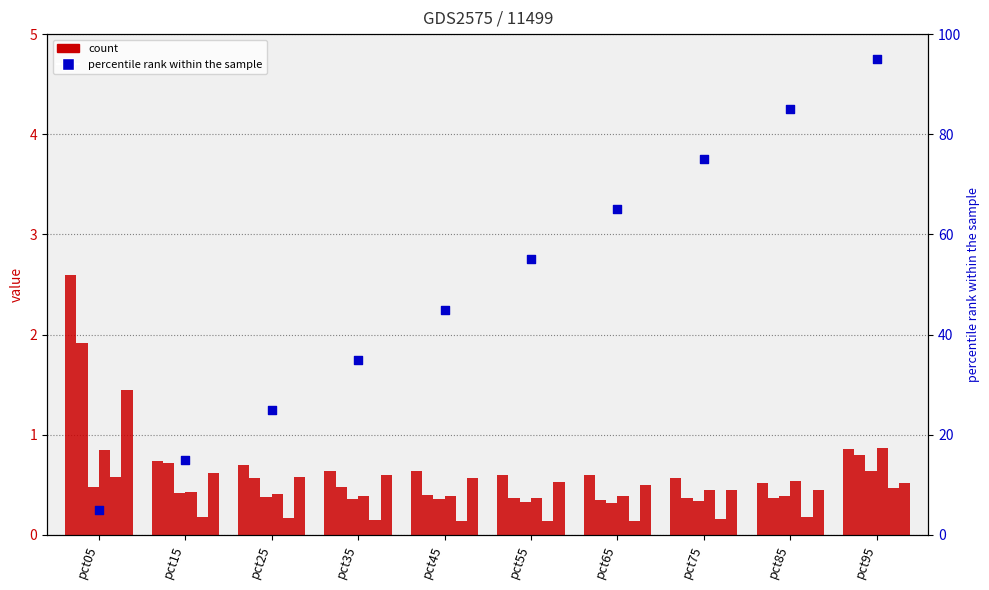

What is the total value across all series at pct85?

2.4